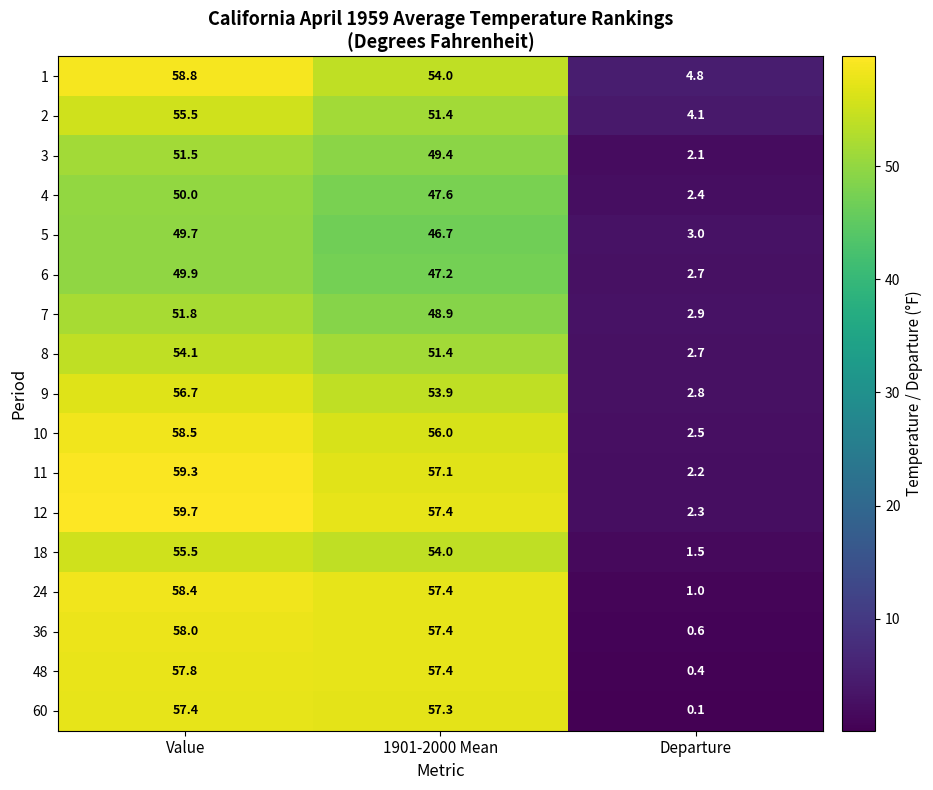

Which label corresponds to the smallest value in the chart?

Departure